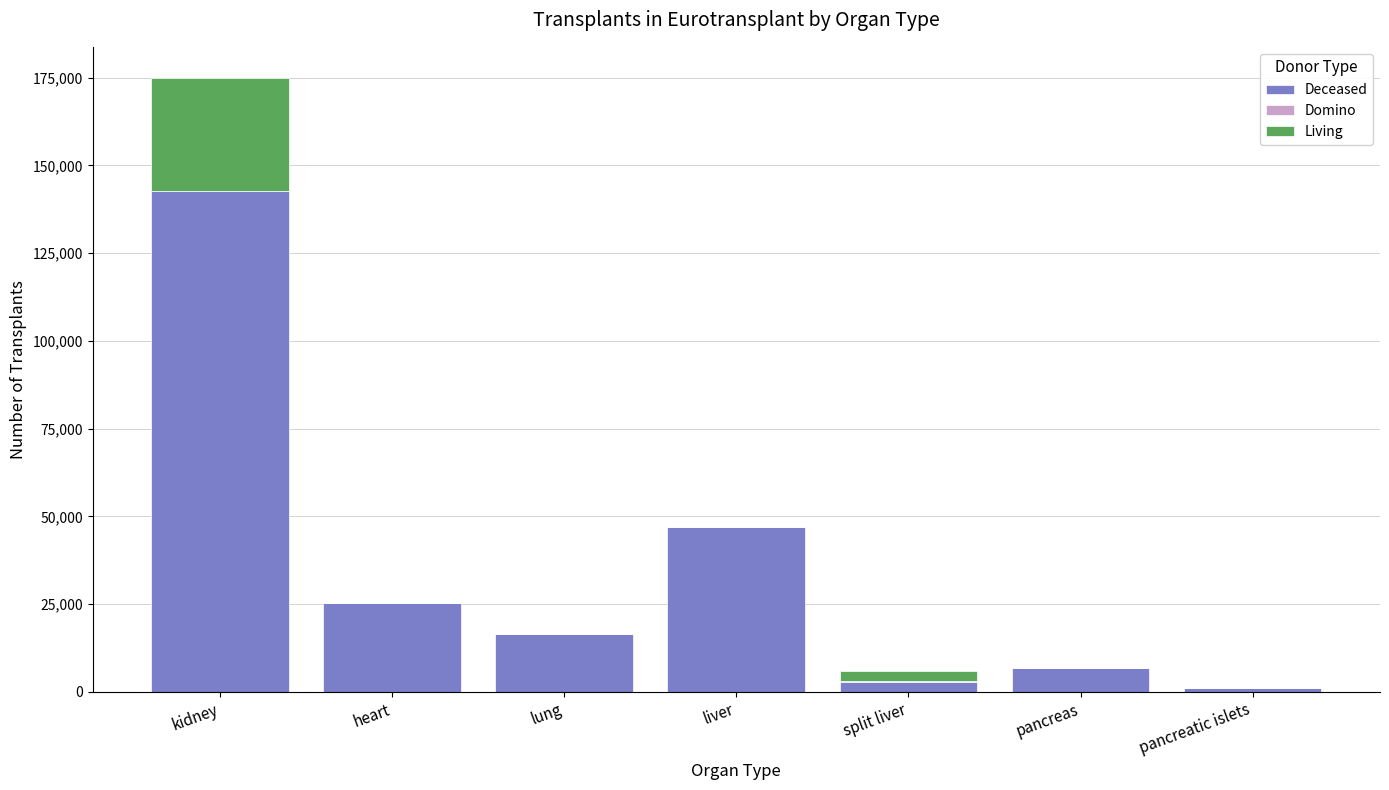

At which category is the sum across all series the highest?

kidney